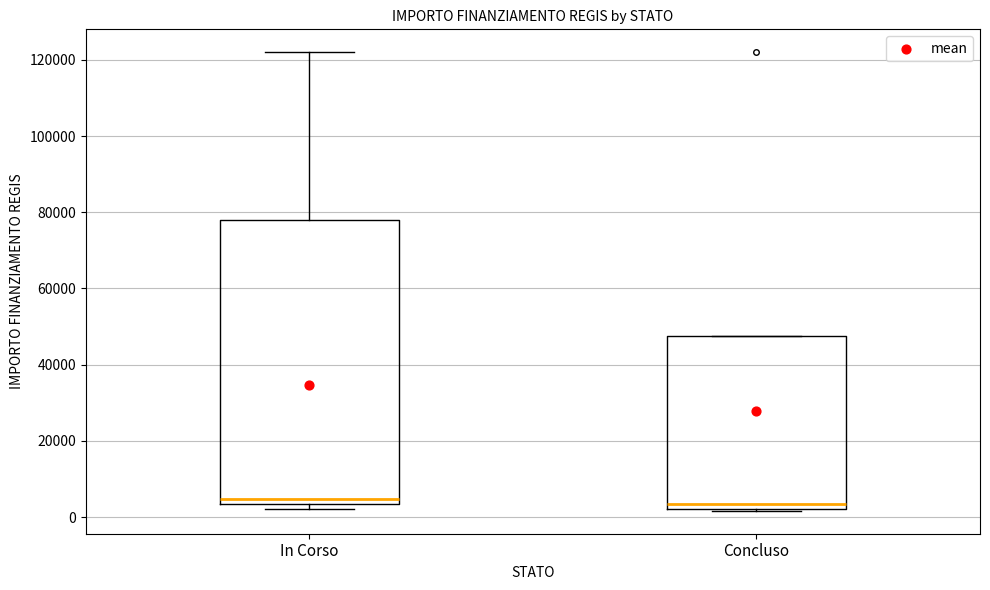

Where is the upper edge of the box for Concluso on the y-axis? The values are not printed on the chart, so give them approximately, as read against the axis.

48000